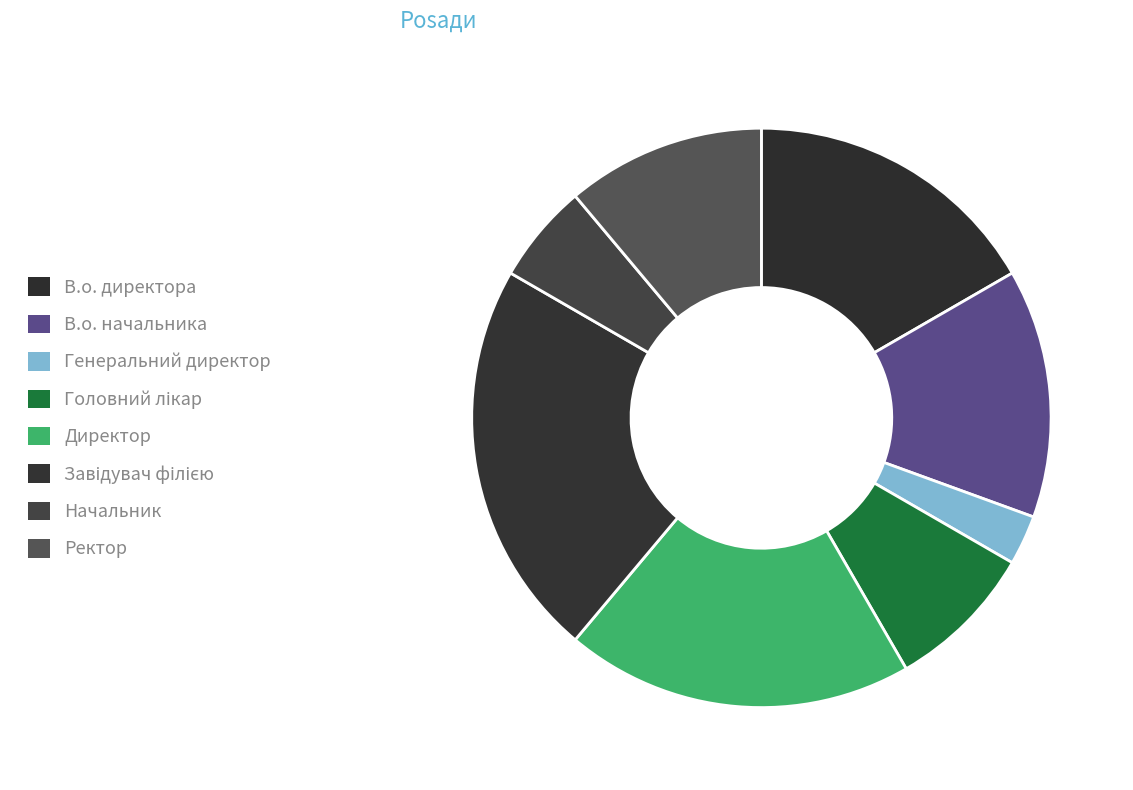

To the nearest percent, what is the difference between the Директор and Головний лікар slice percentages?

11%